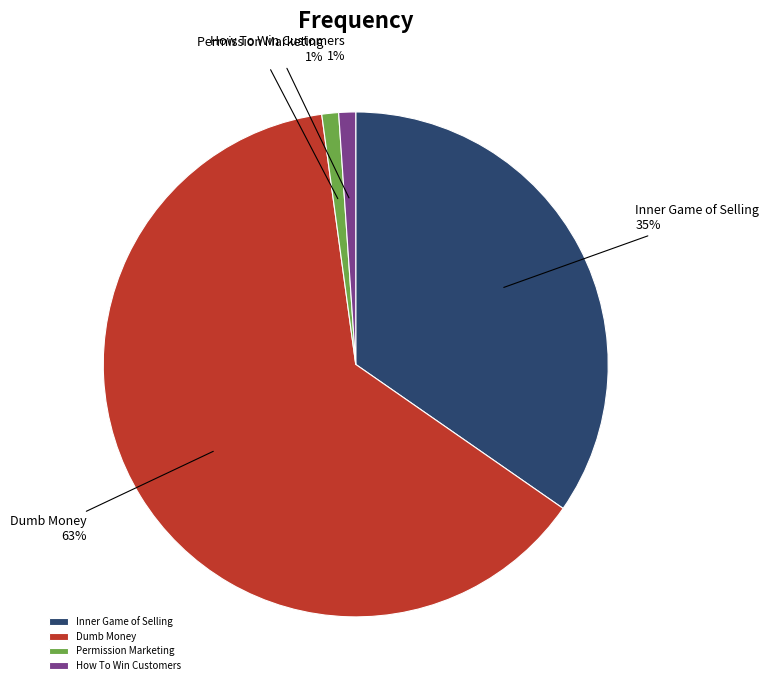

Between Permission Marketing and Dumb Money, which is larger?

Dumb Money